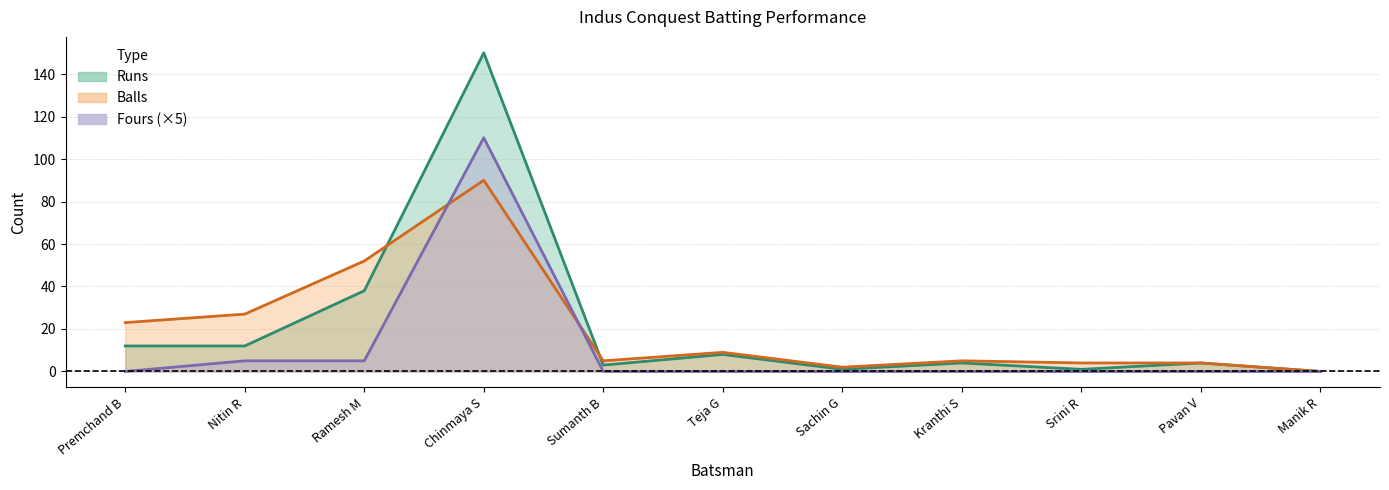

Is it true that Runs equals 3 at Sumanth B?

True